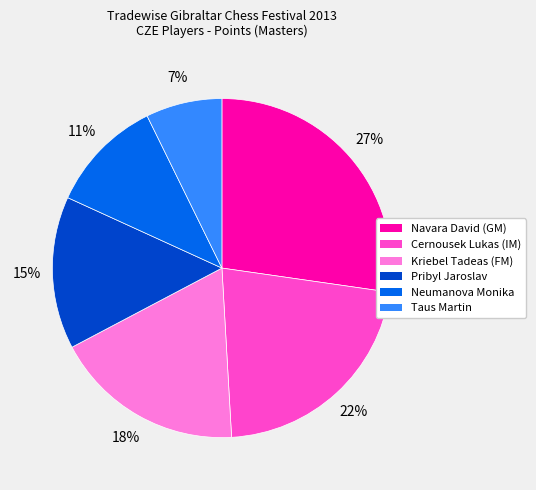

Is there a majority slice in this chart?

No